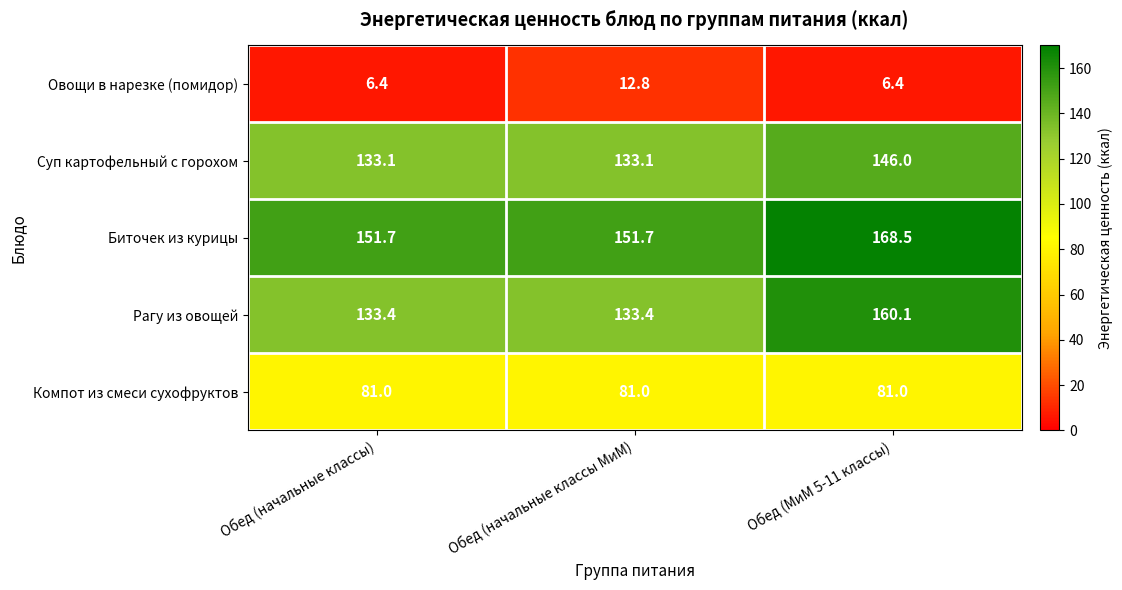

Reading left to right, extract all data points from this chart.

Овощи в нарезке (помидор): Обед (начальные классы)=6.4	Обед (начальные классы МиМ)=12.8	Обед (МиМ 5-11 классы)=6.4
Суп картофельный с горохом: Обед (начальные классы)=133.1	Обед (начальные классы МиМ)=133.1	Обед (МиМ 5-11 классы)=146.0
Биточек из курицы: Обед (начальные классы)=151.7	Обед (начальные классы МиМ)=151.7	Обед (МиМ 5-11 классы)=168.5
Рагу из овощей: Обед (начальные классы)=133.4	Обед (начальные классы МиМ)=133.4	Обед (МиМ 5-11 классы)=160.1
Компот из смеси сухофруктов: Обед (начальные классы)=81.0	Обед (начальные классы МиМ)=81.0	Обед (МиМ 5-11 классы)=81.0